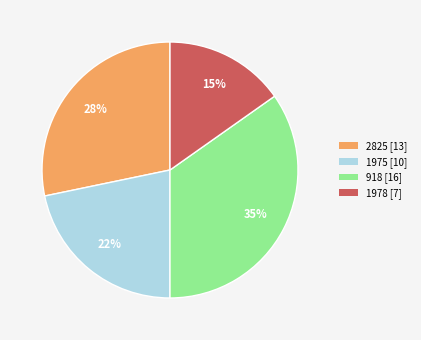

Does 2825 represent more than half of the total?

No